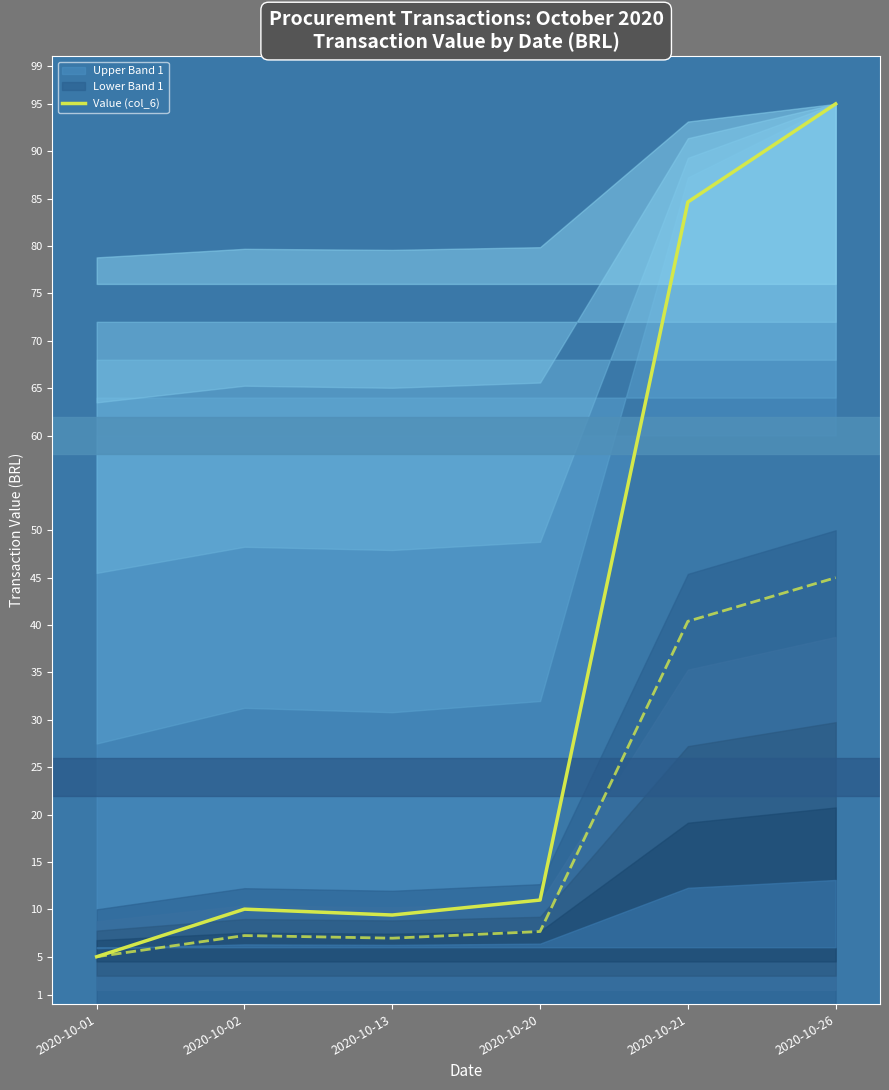

List the labels in order of value, smallest first.

2020-10-01, 2020-10-13, 2020-10-02, 2020-10-20, 2020-10-21, 2020-10-26